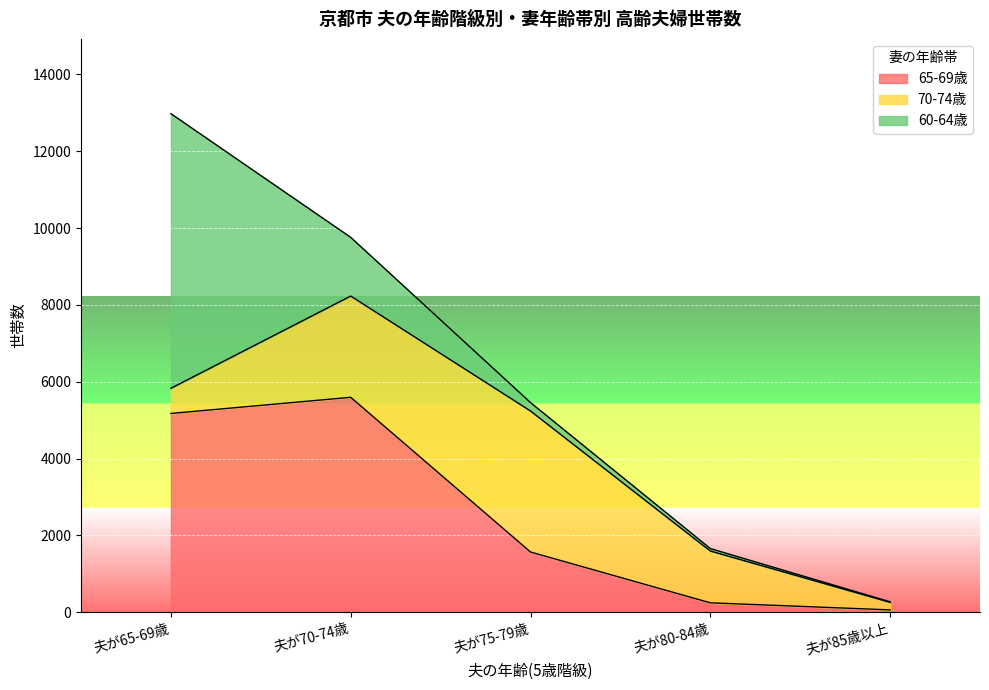

How many lines are shown in the chart?

3